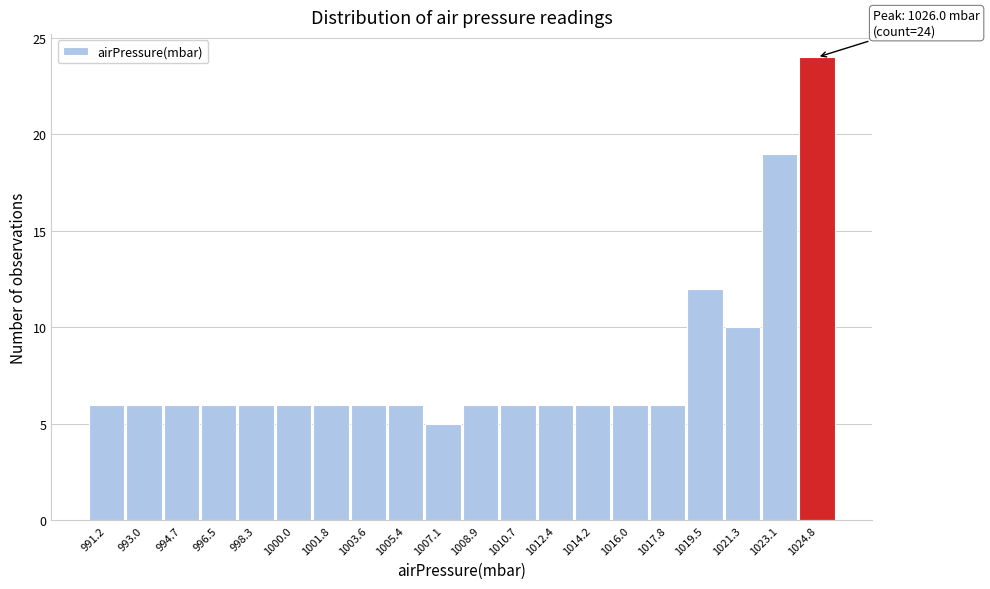

Reading left to right, what are all the values shown in this chart?

6	6	6	6	6	6	6	6	6	5	6	6	6	6	6	6	12	10	19	24